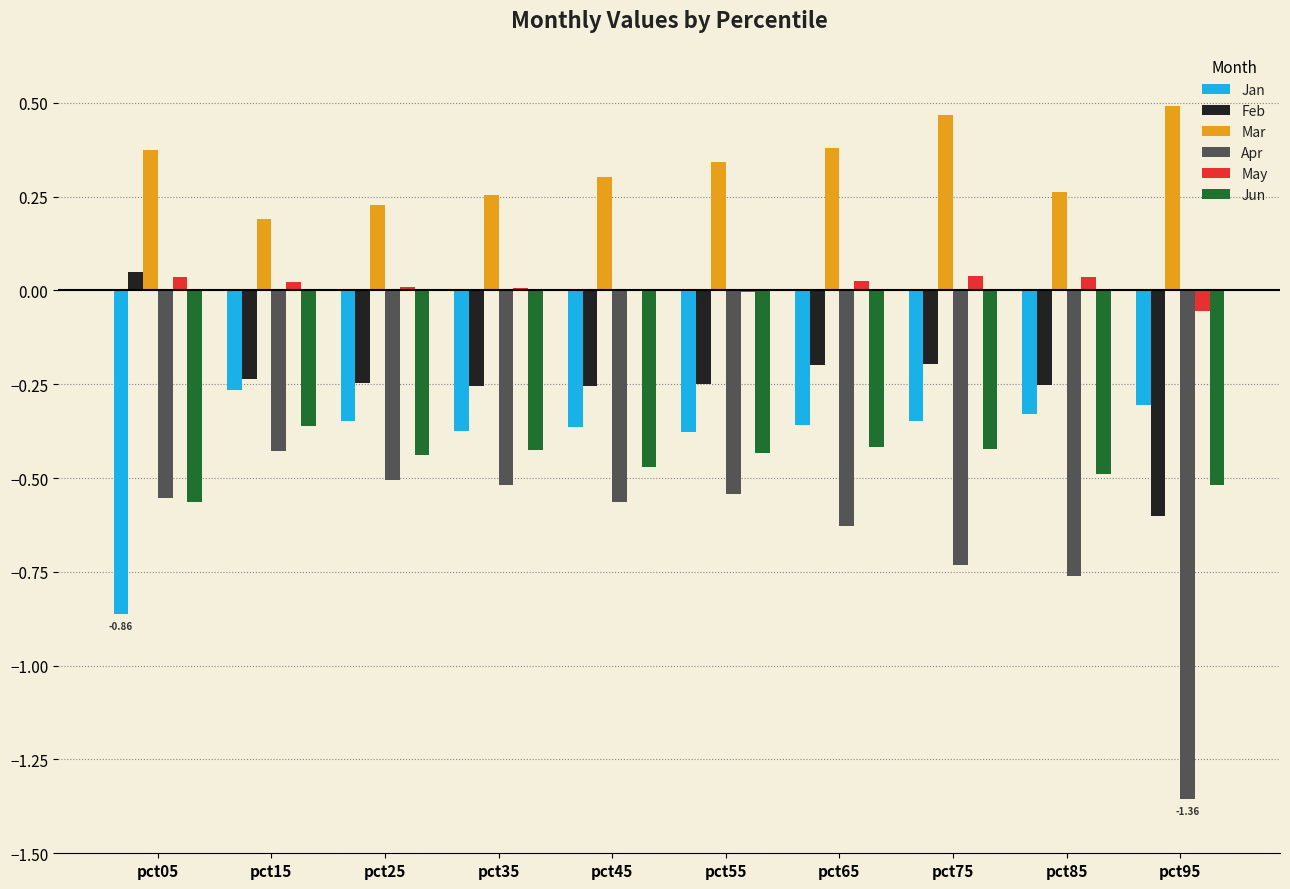

How many series are shown in this chart?

6